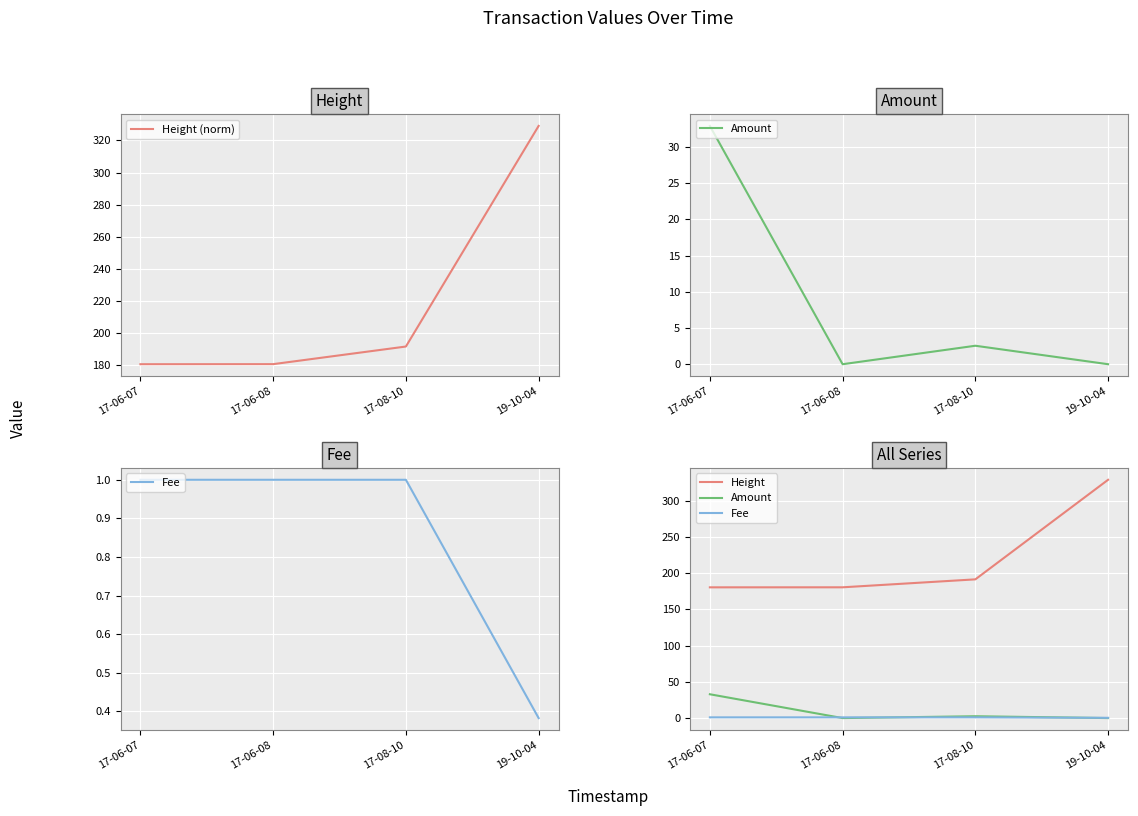

What is the total value across all series at 17-06-08?

362.2